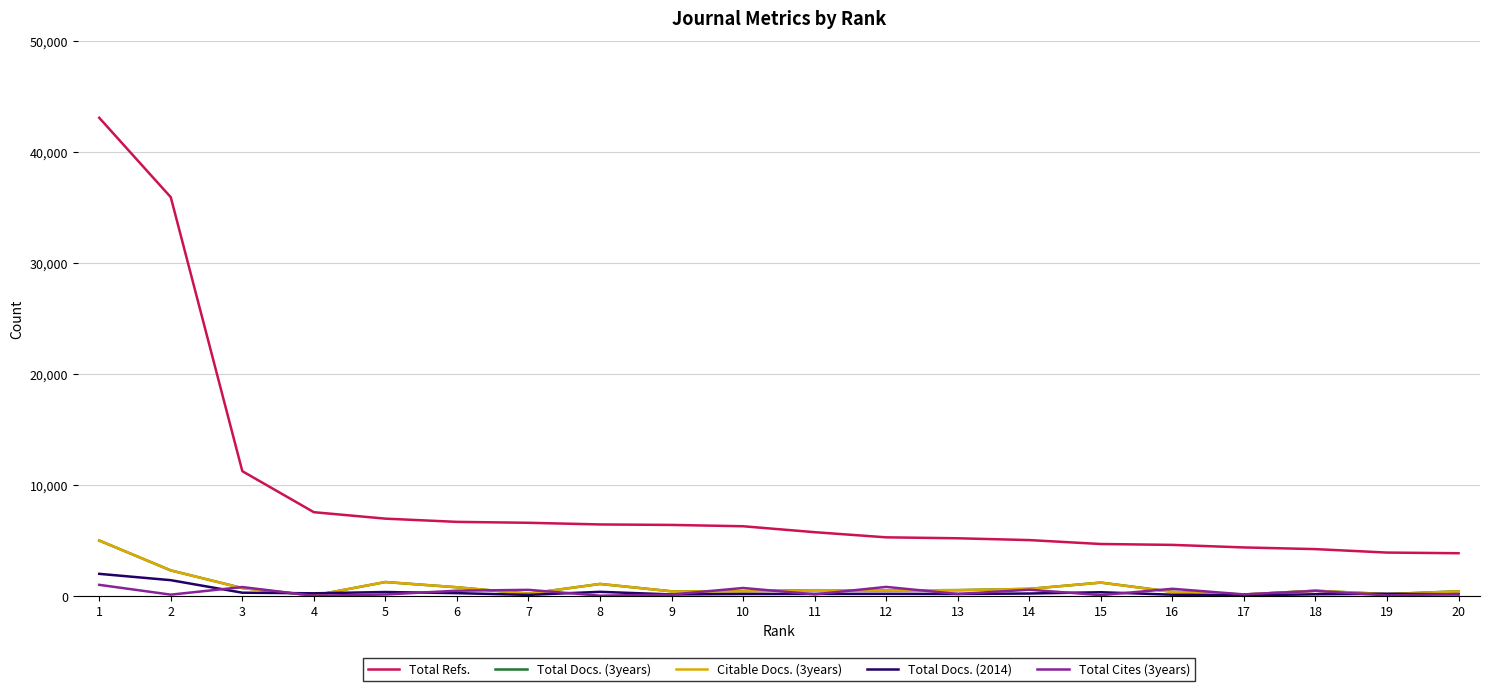

Which series changed the most between 3 and 17?

Total Refs.